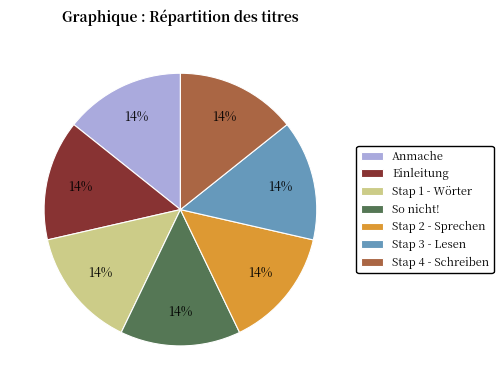

Is the sum of Stap 4 - Schreiben and Anmache greater than half?

No